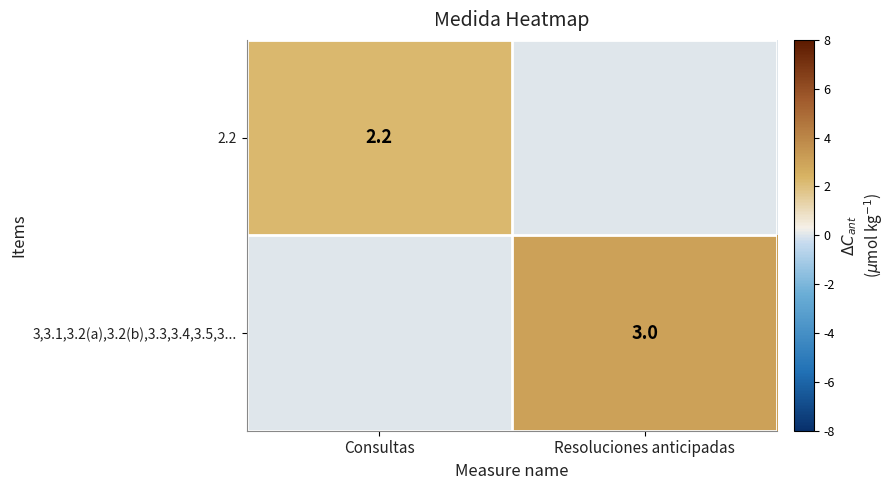

Which label corresponds to the largest value in the chart?

Resoluciones anticipadas